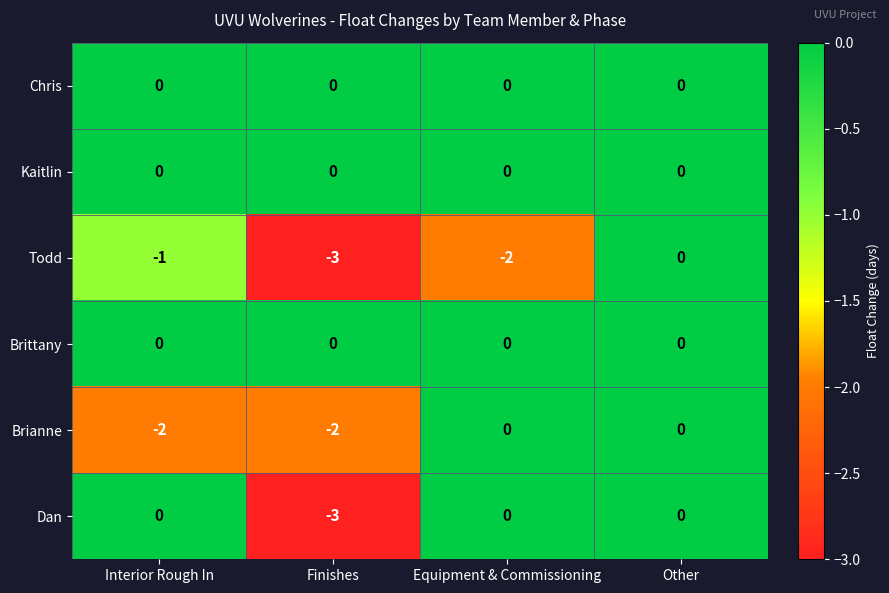

The Dan series shows 0 at Equipment & Commissioning. True or false?

True